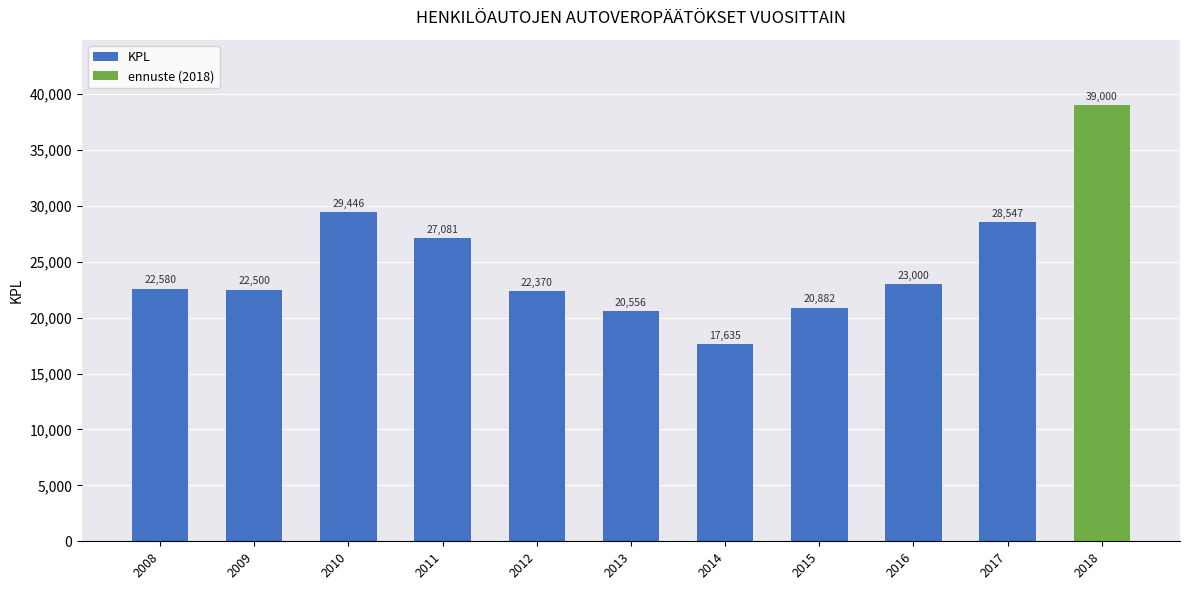

What is the minimum value shown in the chart?

17635